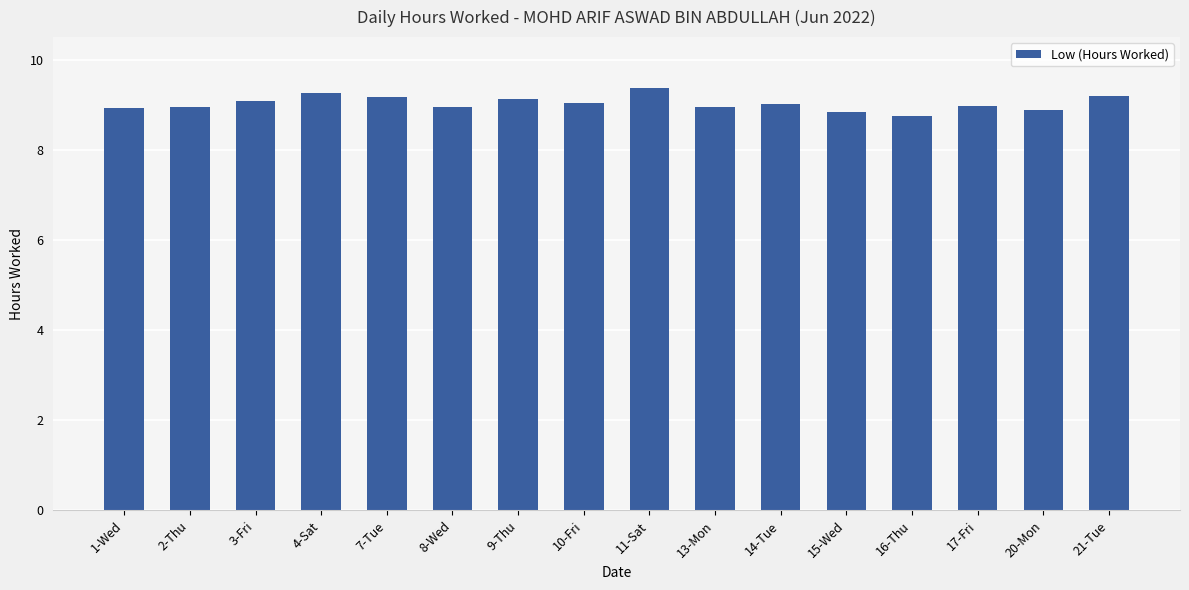

What is the change in value from 7-Tue to 20-Mon?

-0.3